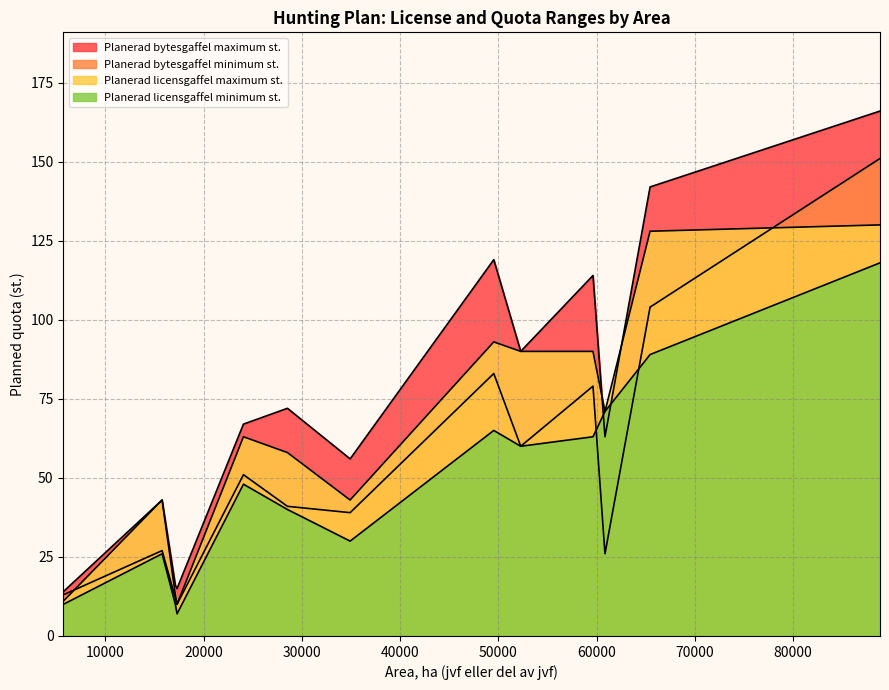

Rank the series at Hausjärvi-Riihimäki jvf from lowest to highest value.

Planerad licensgaffel minimum st., Planerad licensgaffel maximum st., Planerad bytesgaffel minimum st., Planerad bytesgaffel maximum st.